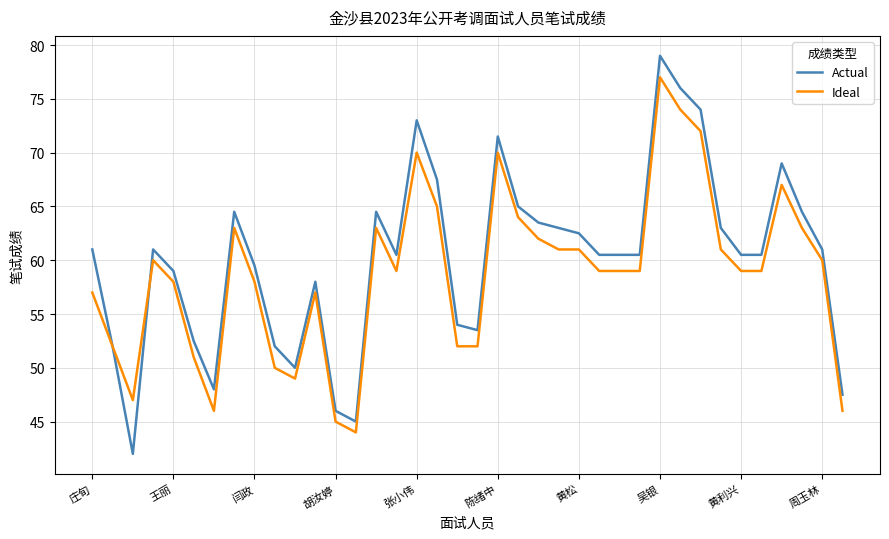

List the series in order of their peak value, highest first.

Actual, Ideal